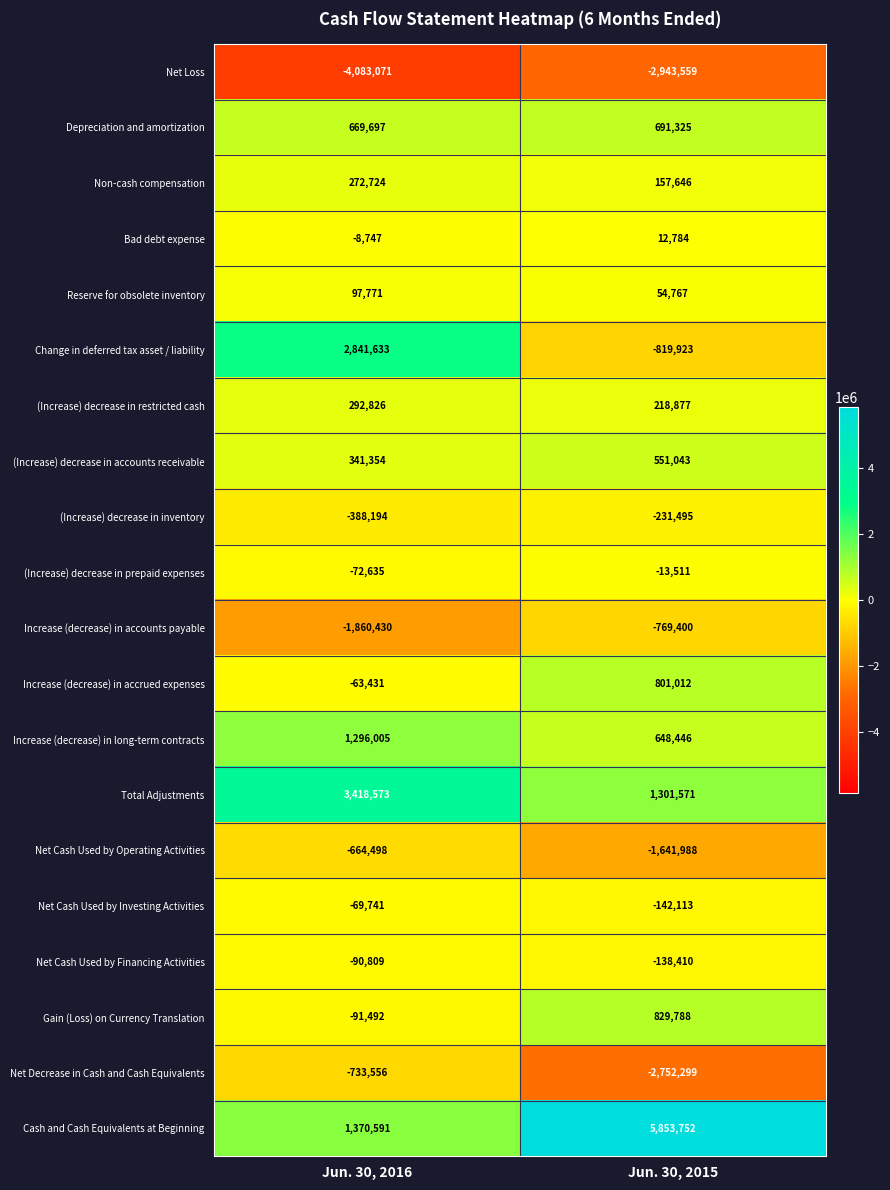

The Net Decrease in Cash and Cash Equivalents series shows -4337182 at Jun. 30, 2015. True or false?

False